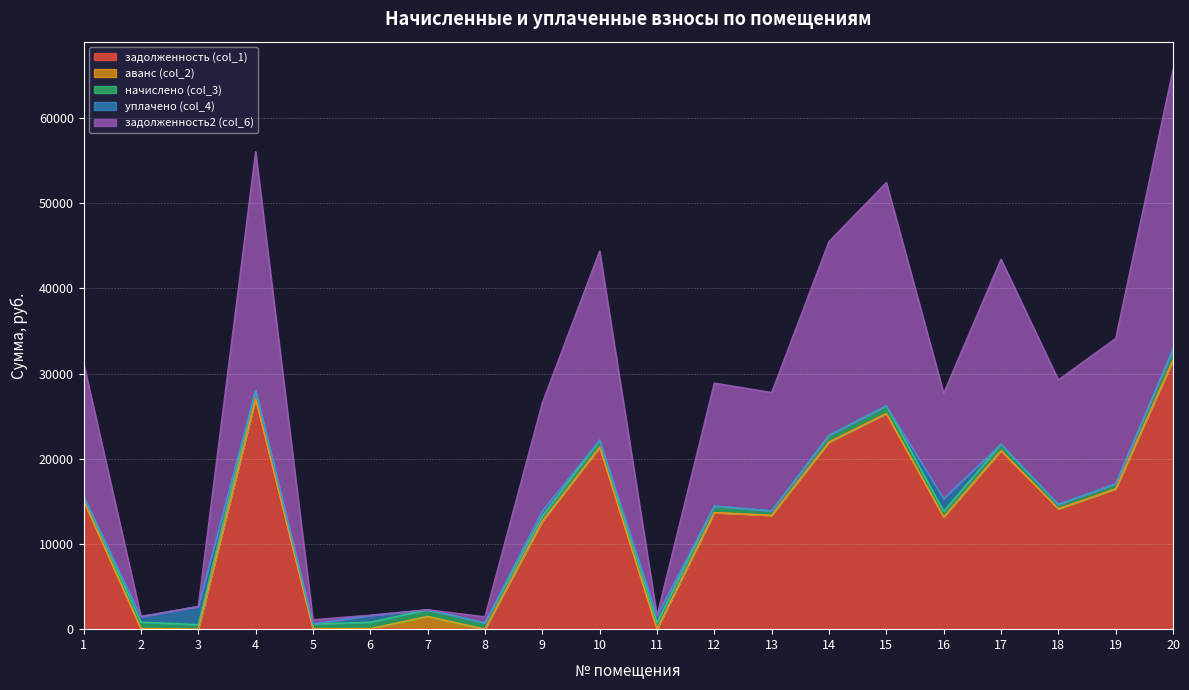

How many values in задолженность2 (col_6) are above zero?

17